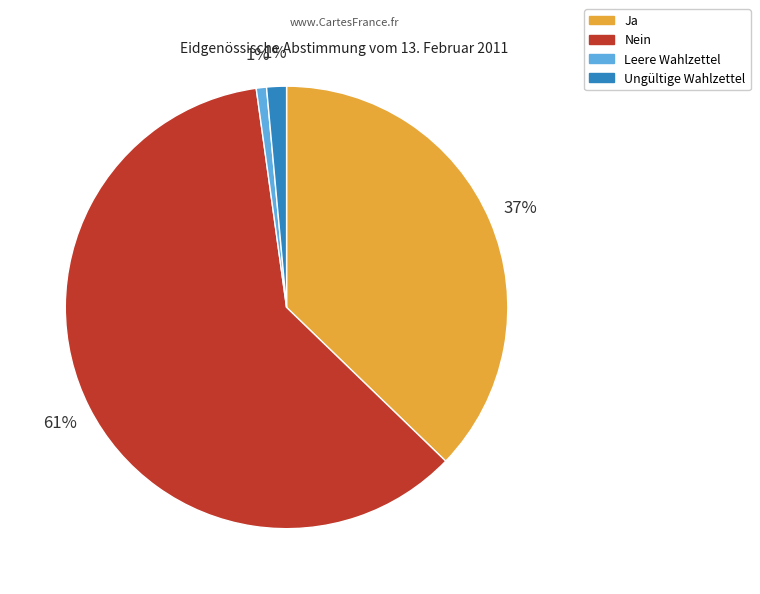

To the nearest percent, what portion does Ja represent?

37%